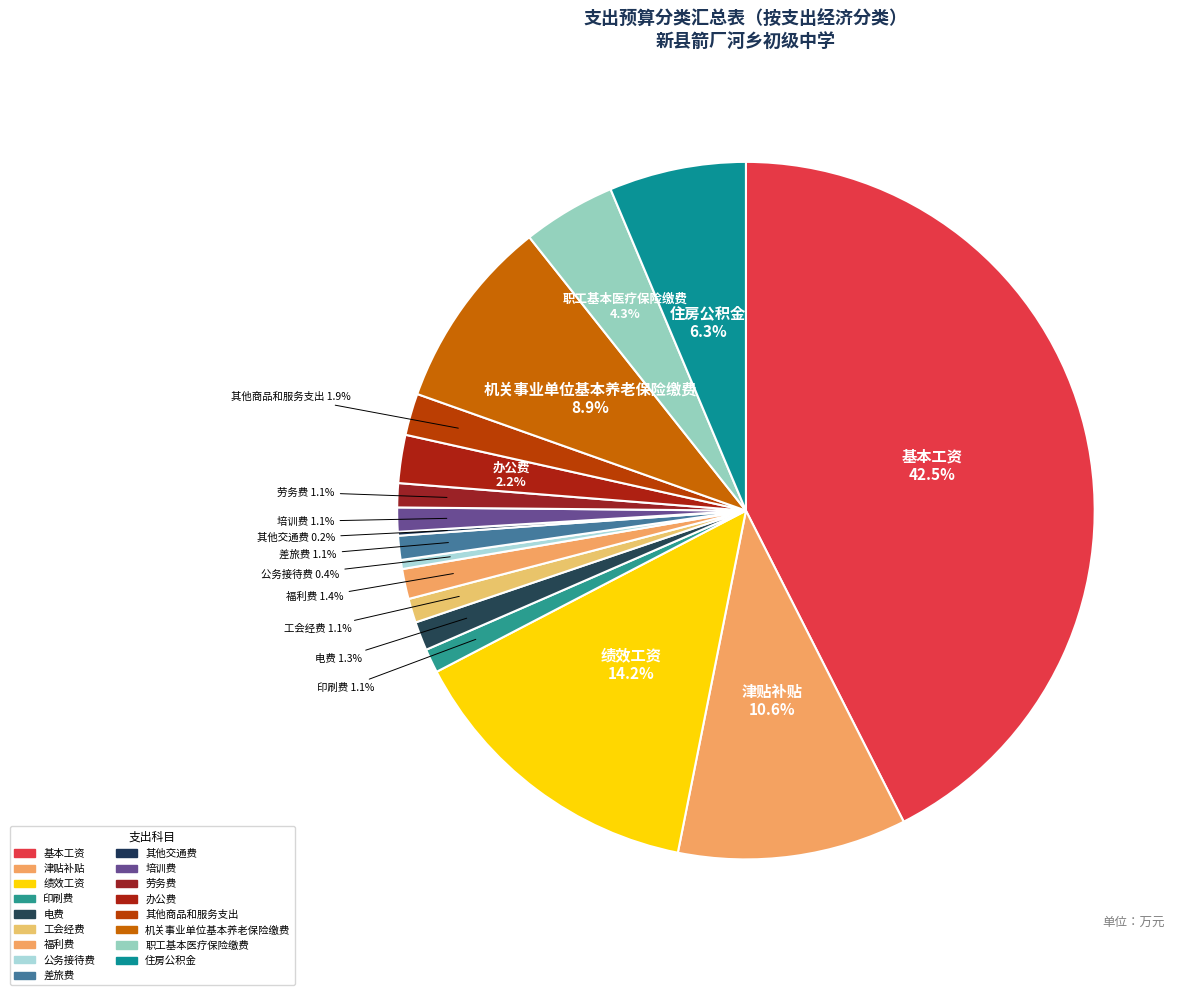

Is 津贴补贴 the majority of the pie?

No